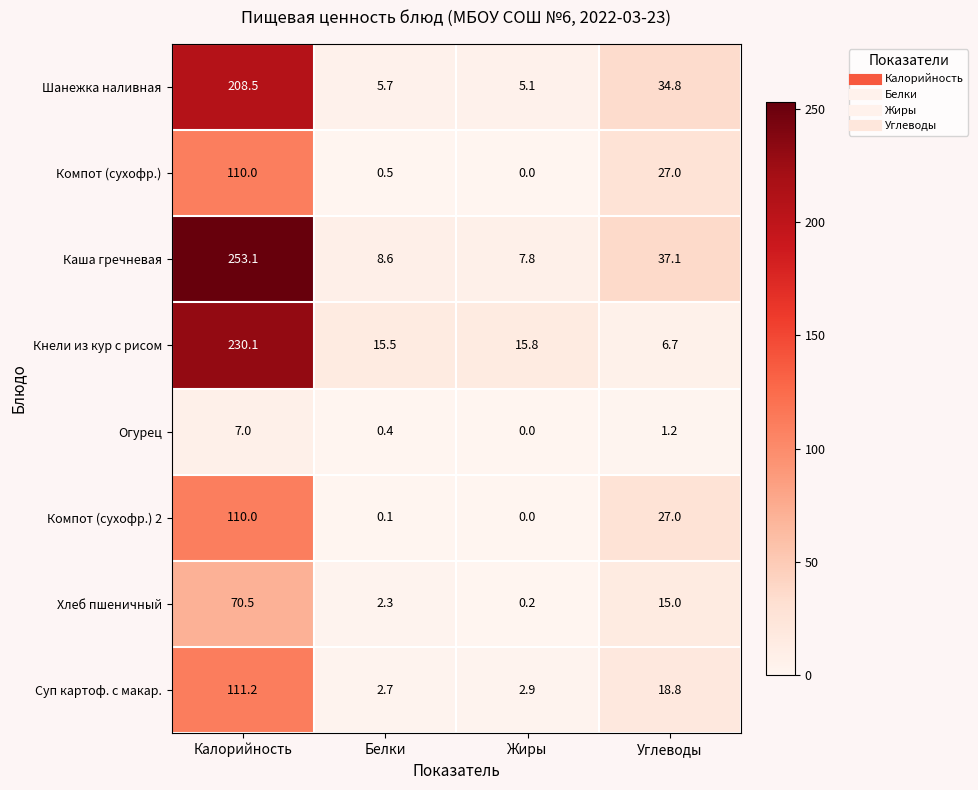

Between Жиры and Углеводы, which series saw the biggest shift?

Шанежка наливная